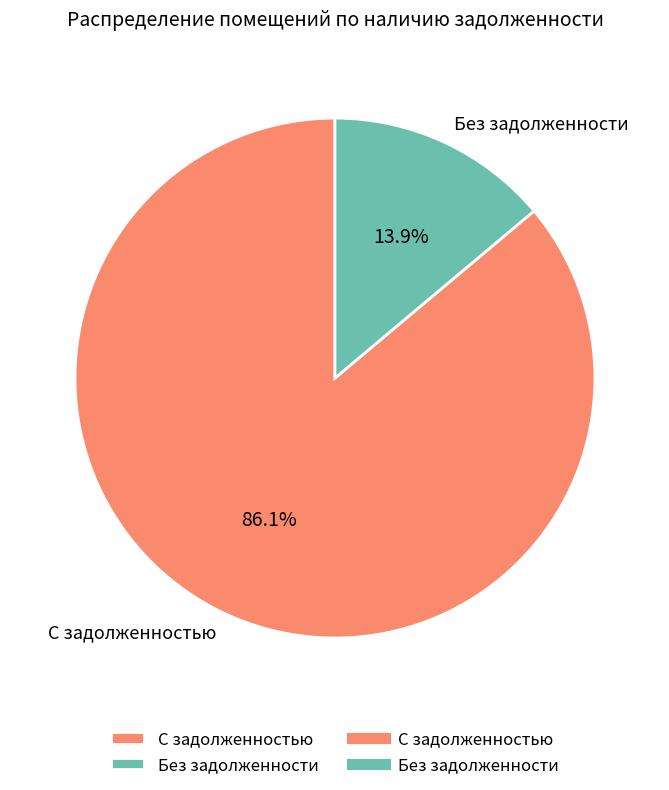

Is there any slice that represents more than half of the pie?

Yes